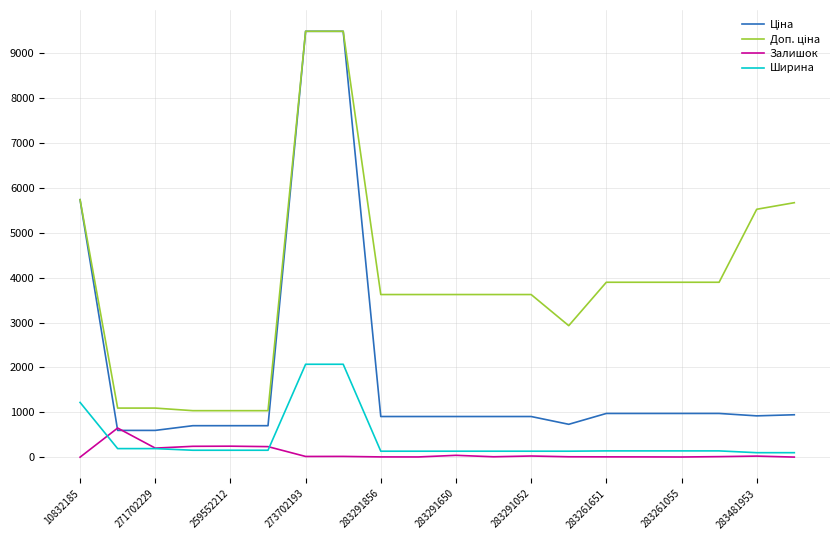

What is the maximum value for Залишок?

649.0